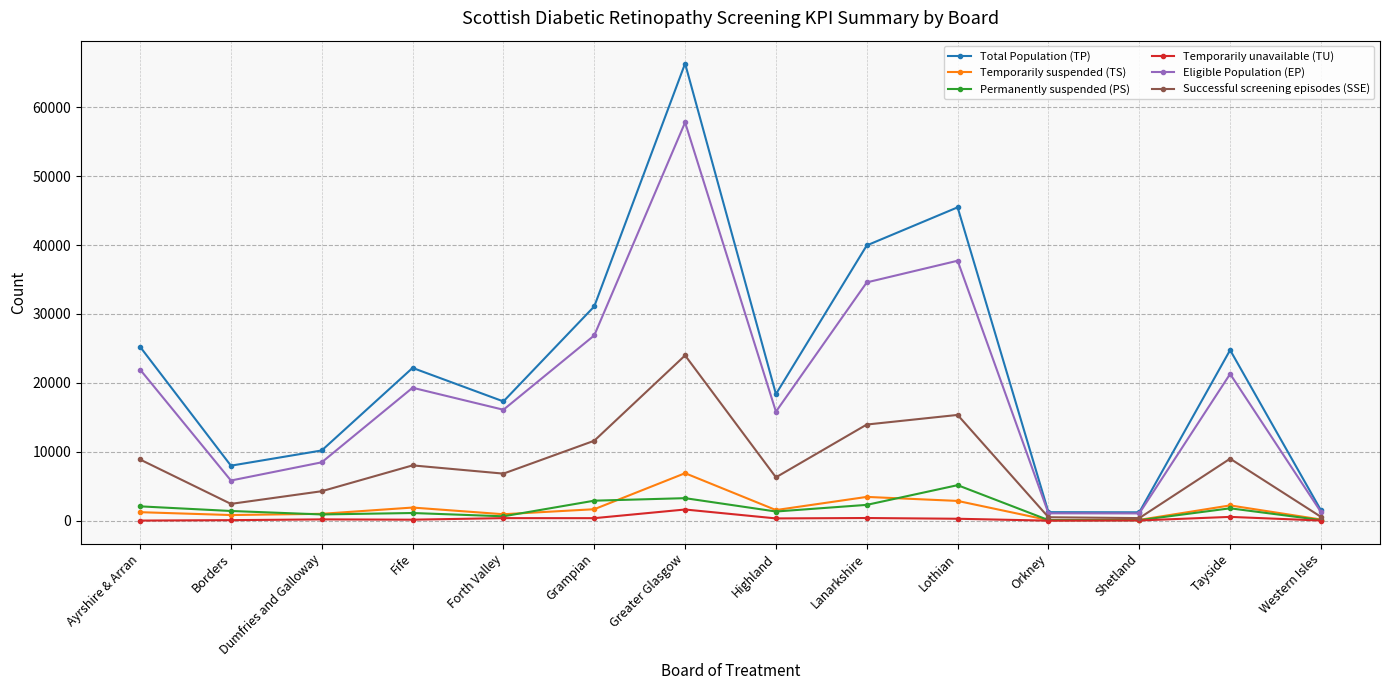

What is the difference between the second highest and minimum values in the Temporarily unavailable (TU) series?

546